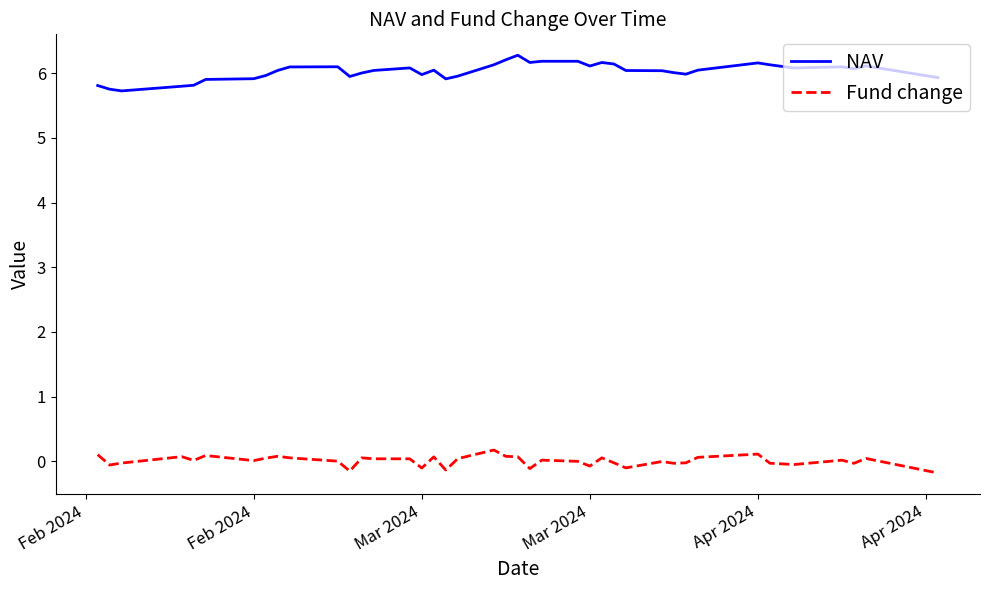

What is the sum of all Fund change values?

0.2